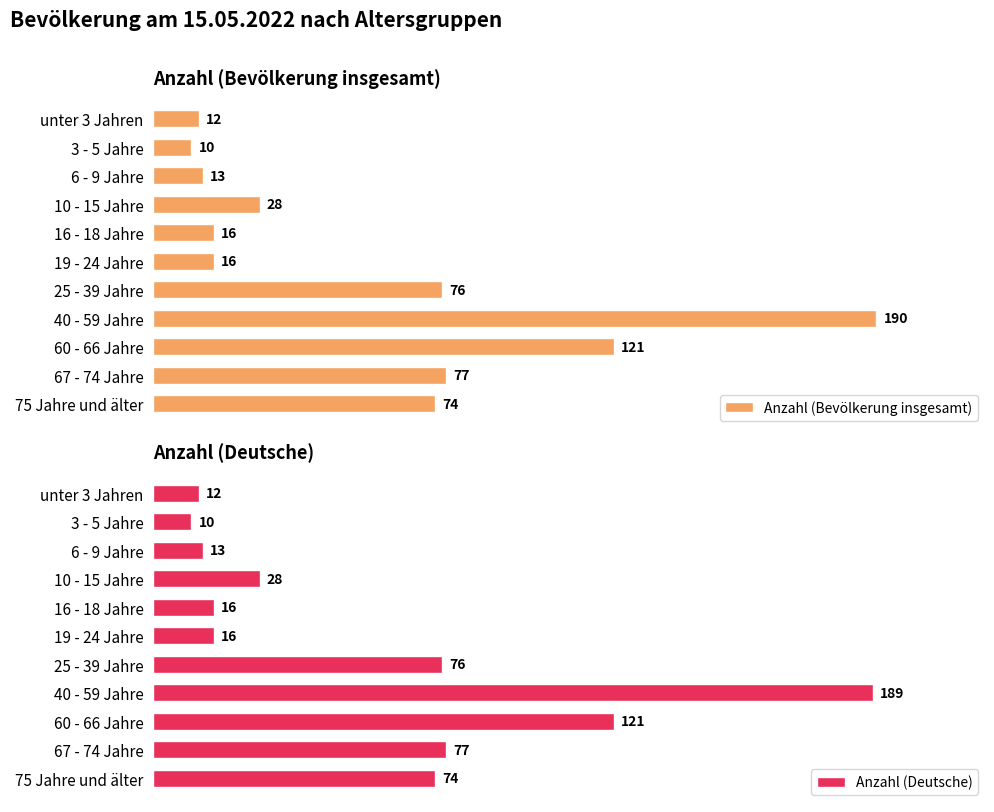

List the series in order of their peak value, lowest first.

Anzahl (Deutsche), Anzahl (Bevölkerung insgesamt)